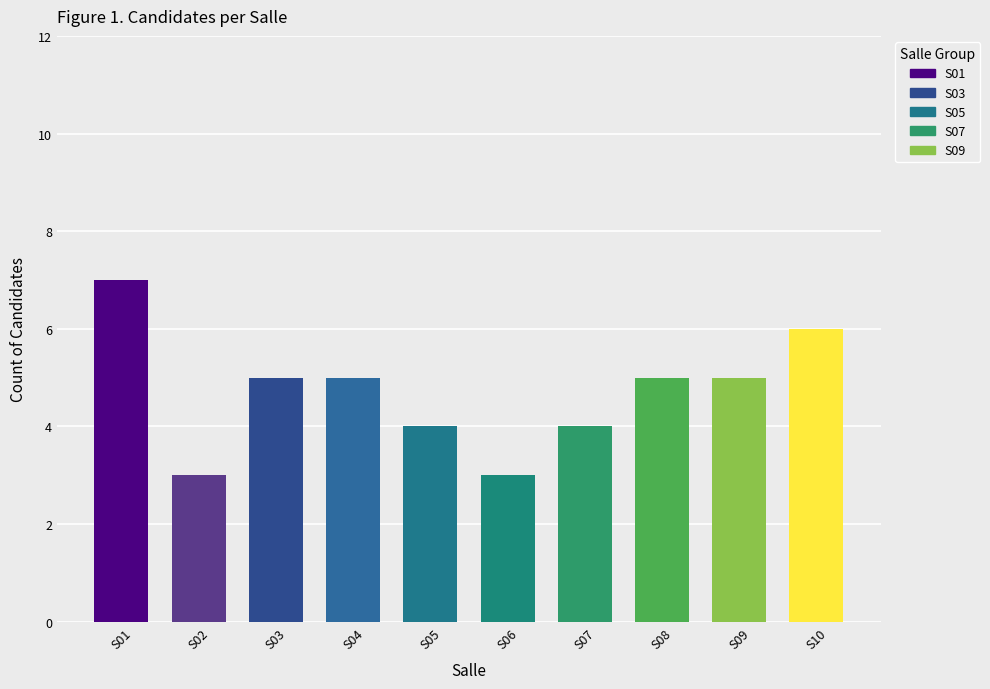

Reading left to right, what are all the values shown in this chart?

S01=7	S02=3	S03=5	S04=5	S05=4	S06=3	S07=4	S08=5	S09=5	S10=6